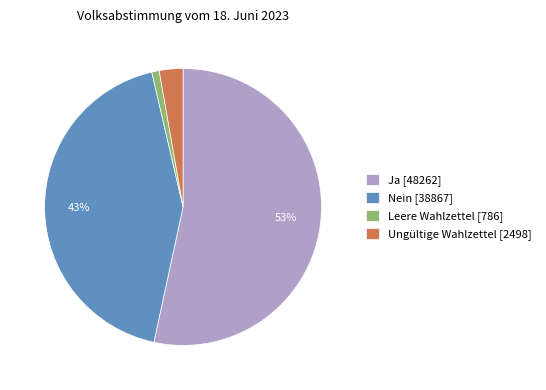

Rank the categories by value from highest to lowest.

Ja, Nein, Ungültige Wahlzettel, Leere Wahlzettel